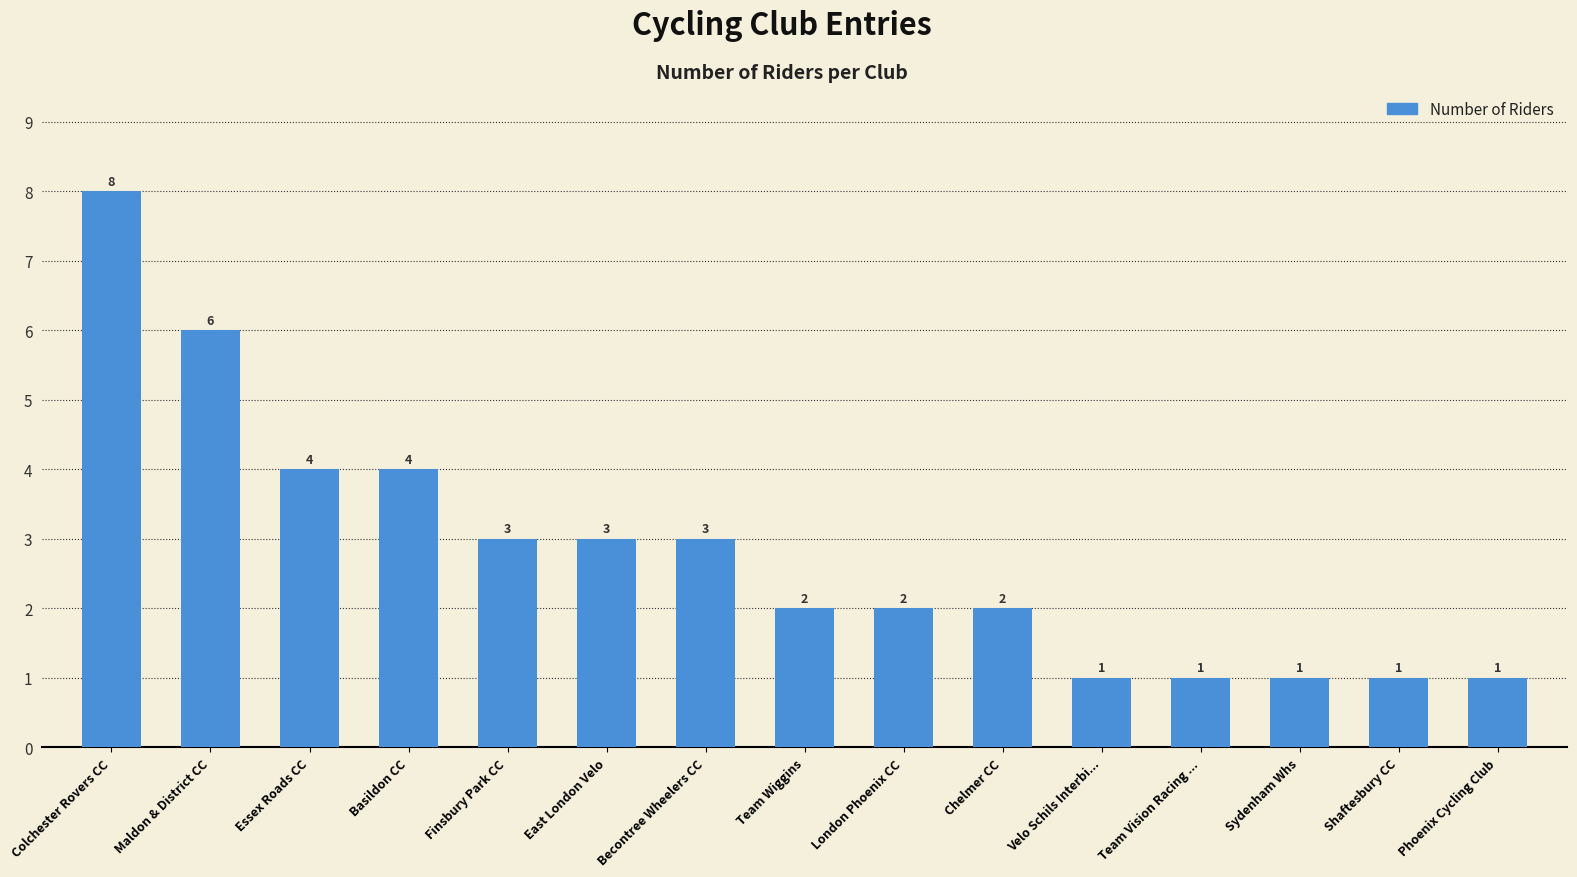

The value at Colchester Rovers CC is 3. True or false?

False